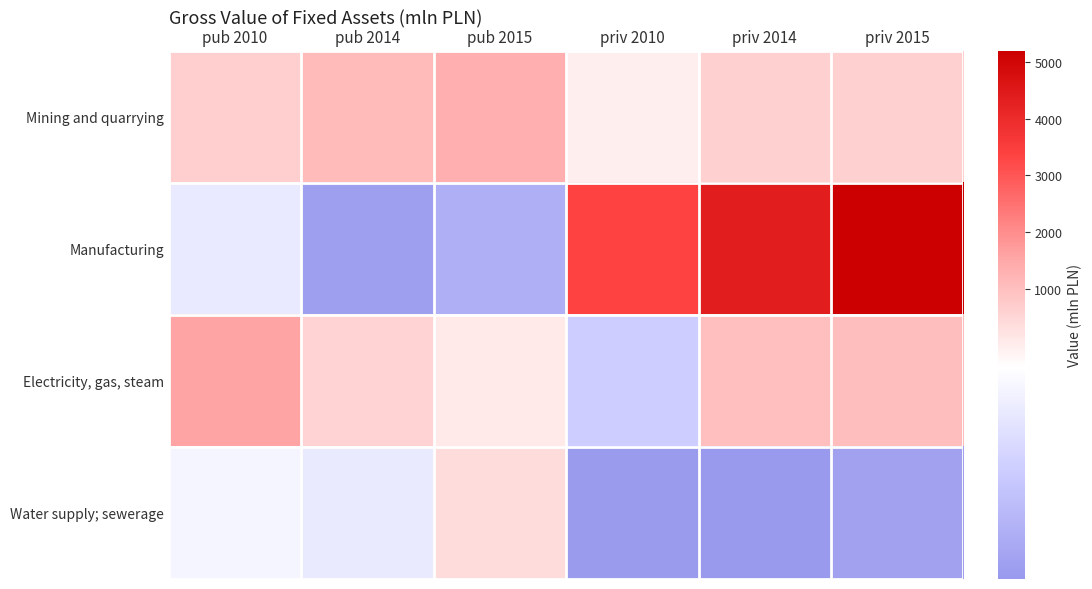

Reading right to left, extract all data points from this chart.

Mining and quarrying: priv 2015=643.1	priv 2014=633.0	priv 2010=486.3	pub 2015=1361.6	pub 2014=1086.5	pub 2010=650.8
Manufacturing: priv 2015=5191.9	priv 2014=4382.5	priv 2010=3364.2	pub 2015=167.7	pub 2014=112.0	pub 2010=372.1
Electricity, gas, steam: priv 2015=1043.4	priv 2014=996.7	priv 2010=274.5	pub 2015=498.2	pub 2014=558.8	pub 2010=1570.2
Water supply; sewerage: priv 2015=117.6	priv 2014=88.1	priv 2010=98.0	pub 2015=523.8	pub 2014=377.4	pub 2010=415.2